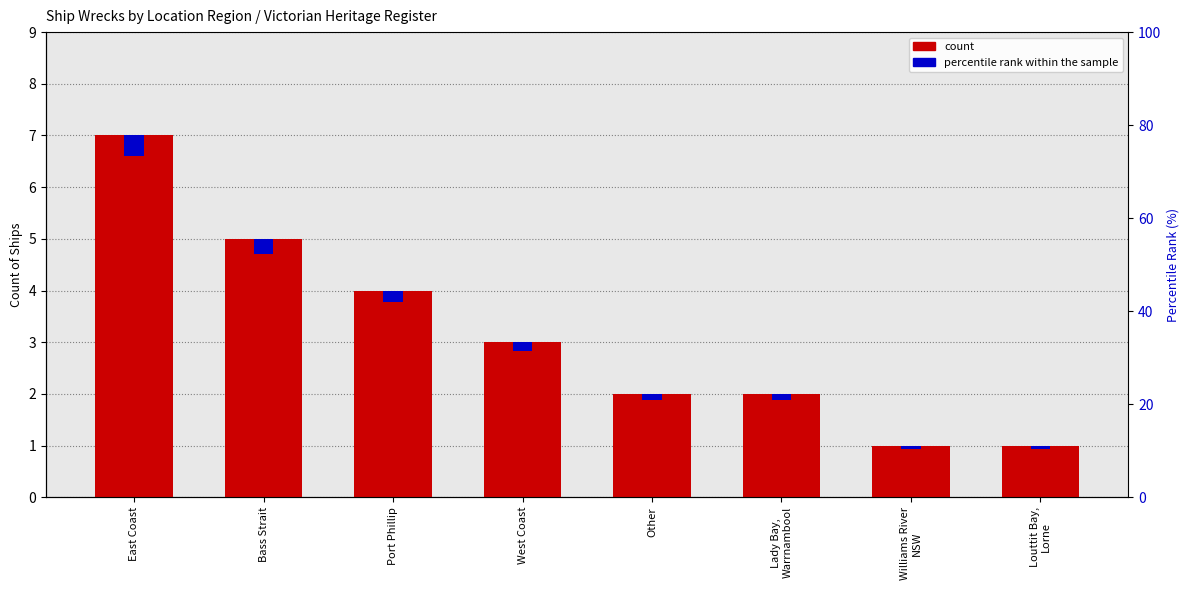

Between Louttit Bay,
Lorne and Other, which is larger?

Other